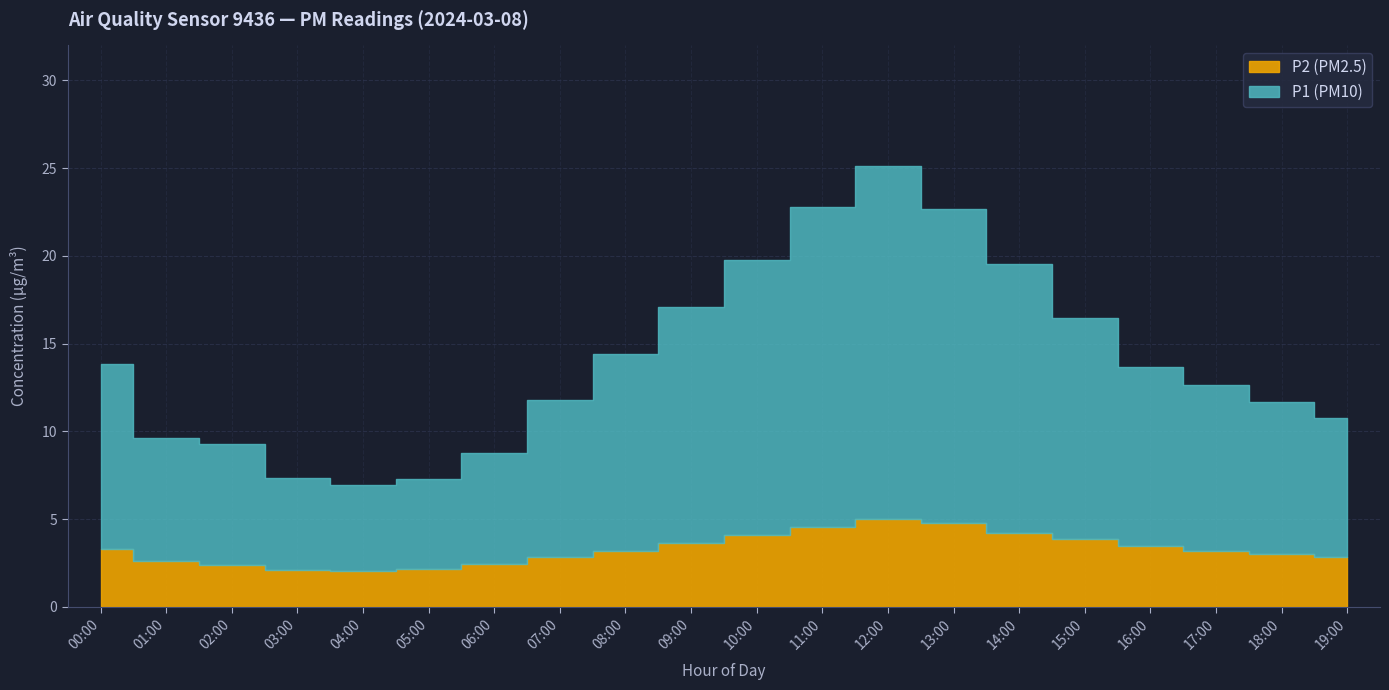

What are all the series names shown in the legend?

P1, P2